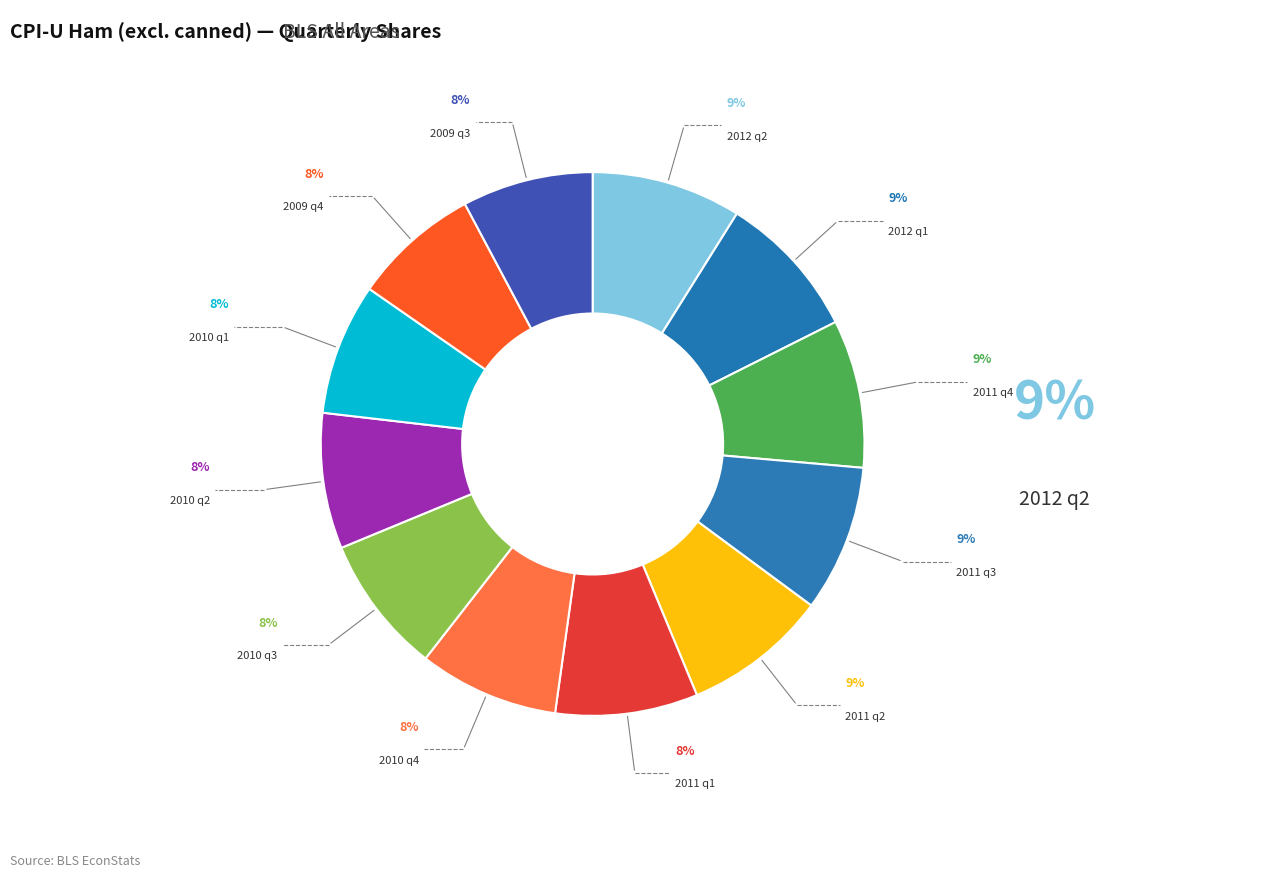

Rank the categories by value from highest to lowest.

2012 q2, 2011 q4, 2011 q3, 2012 q1, 2011 q2, 2011 q1, 2010 q4, 2010 q3, 2010 q2, 2010 q1, 2009 q3, 2009 q4